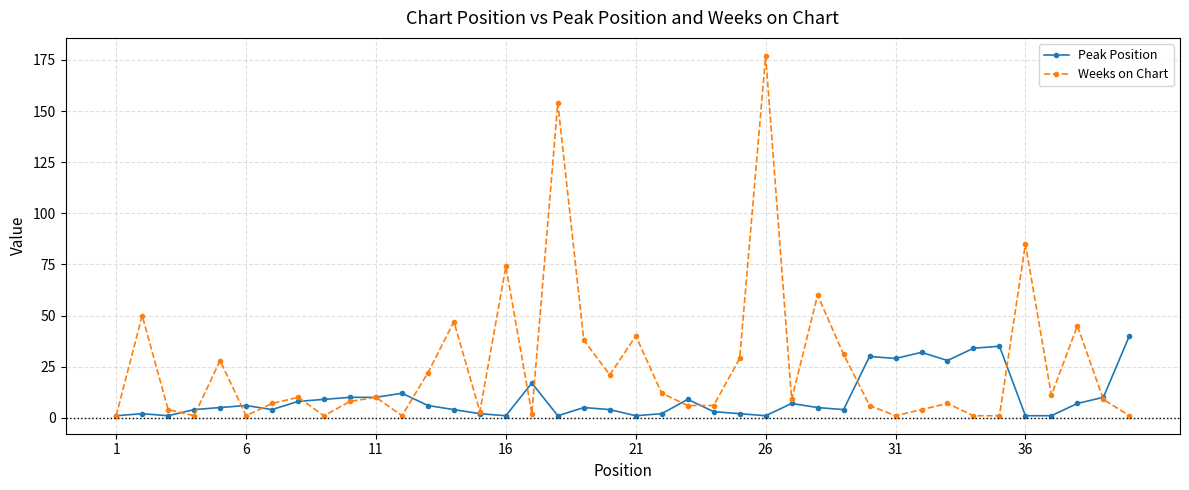

What is the difference between the maximum and minimum values in the Weeks on Chart series?

176